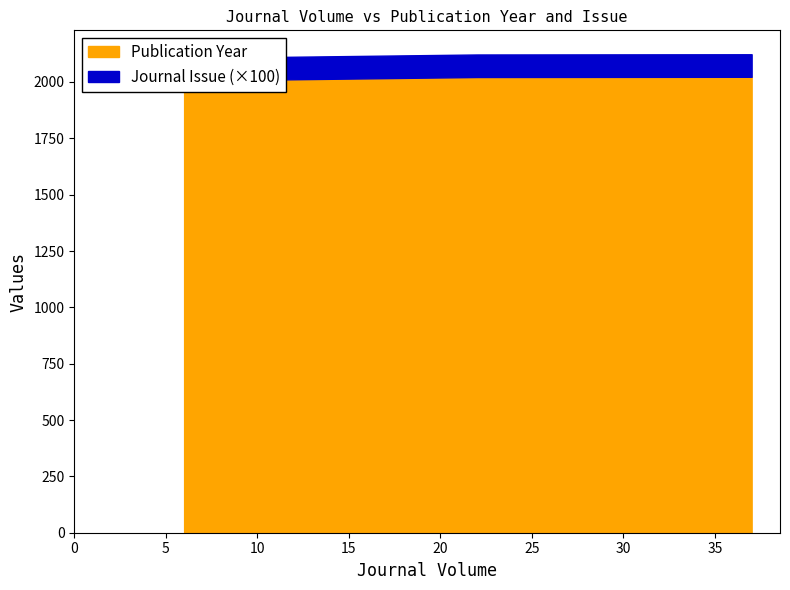

Which category has the highest value across all series?

37